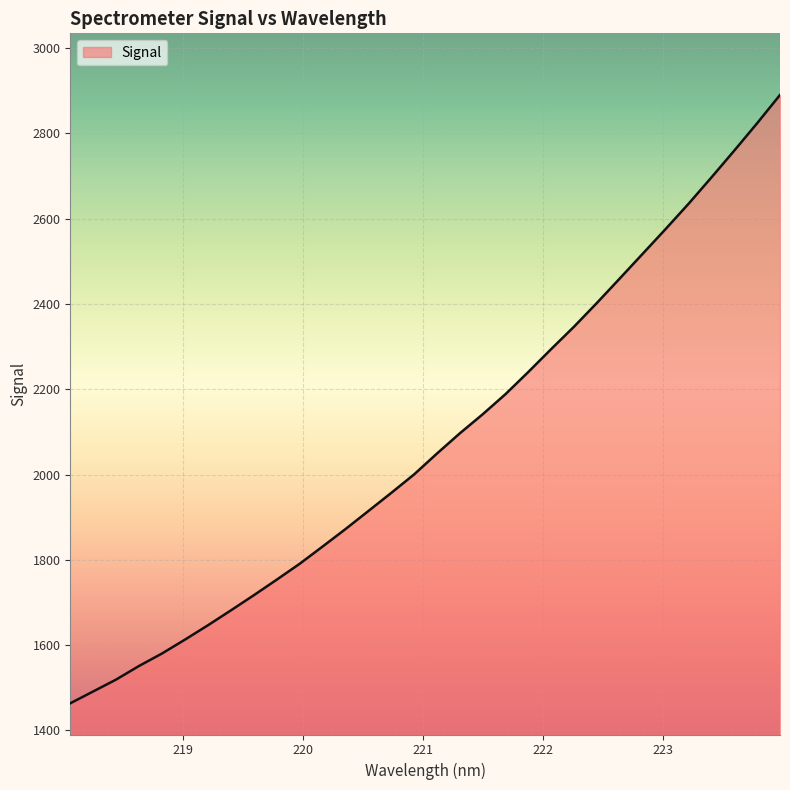

What is the average value?

2078.2